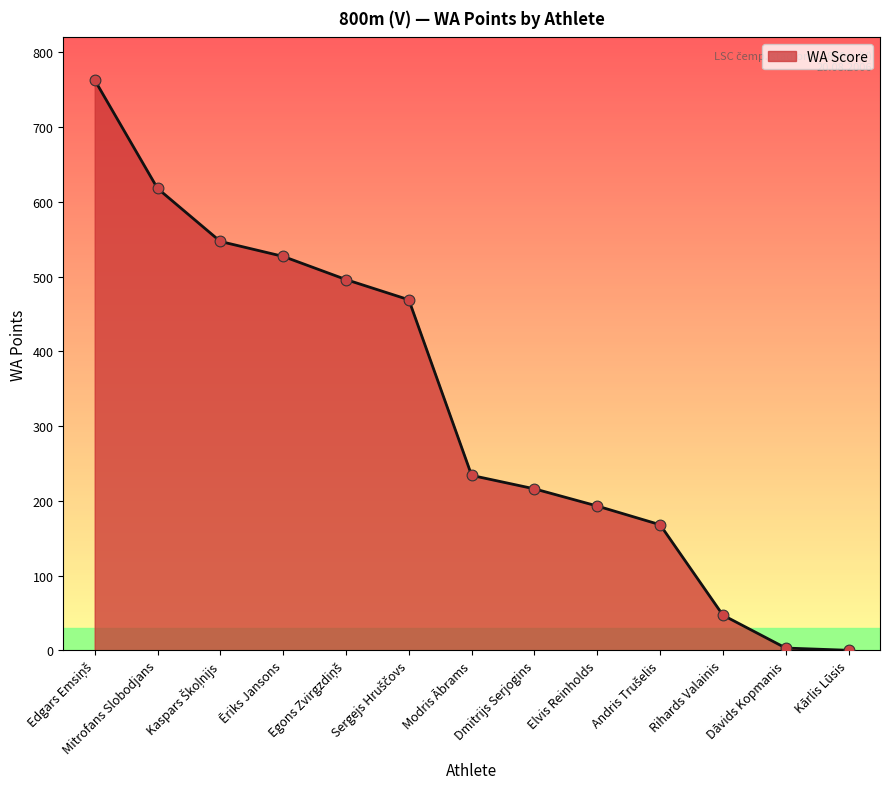

What is the ratio of the value at Mitrofans Slobodjans to the value at Dmitrijs Serjogins?

2.9